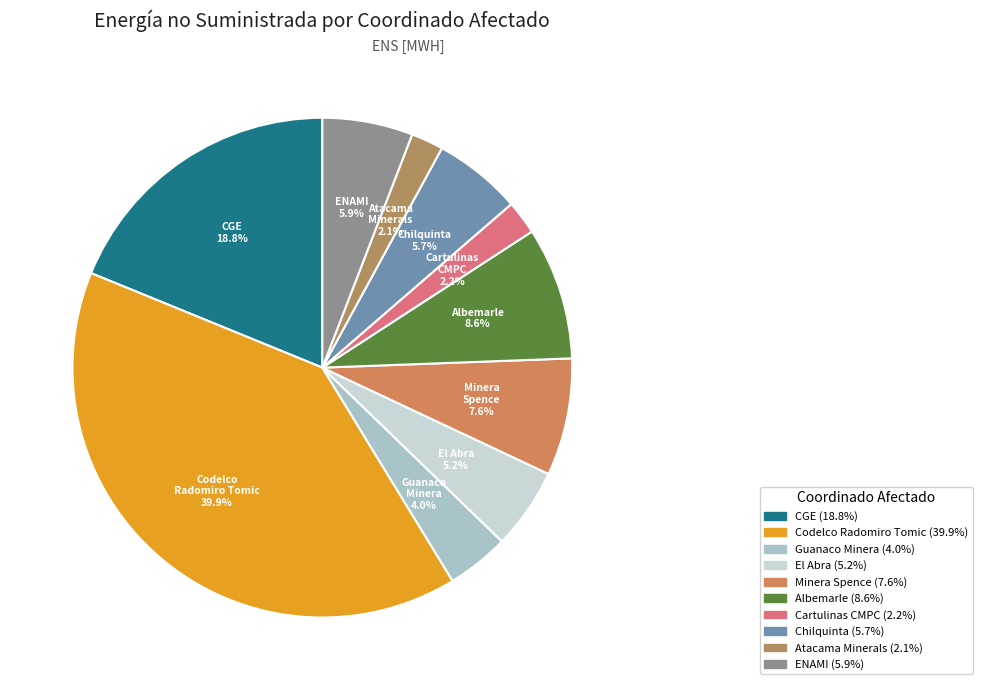

How many slices are in this pie chart?

10